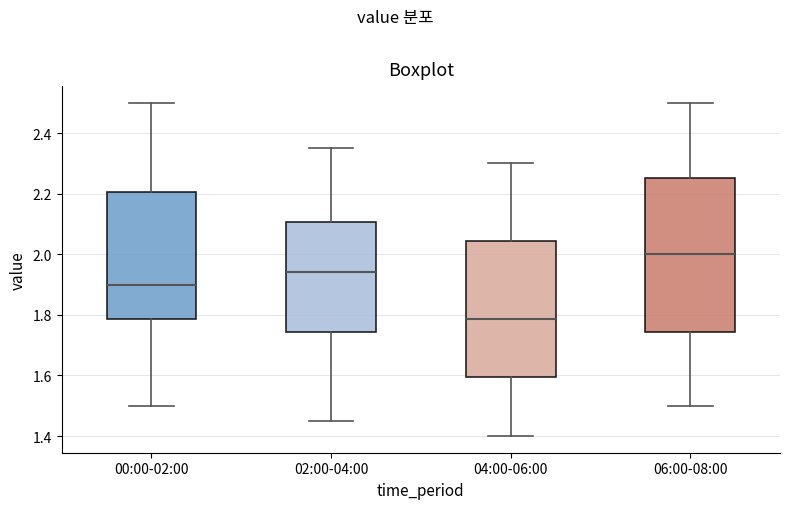

Where does the lower whisker of the box for 04:00-06:00 end on the y-axis? The values are not printed on the chart, so give them approximately, as read against the axis.

1.40